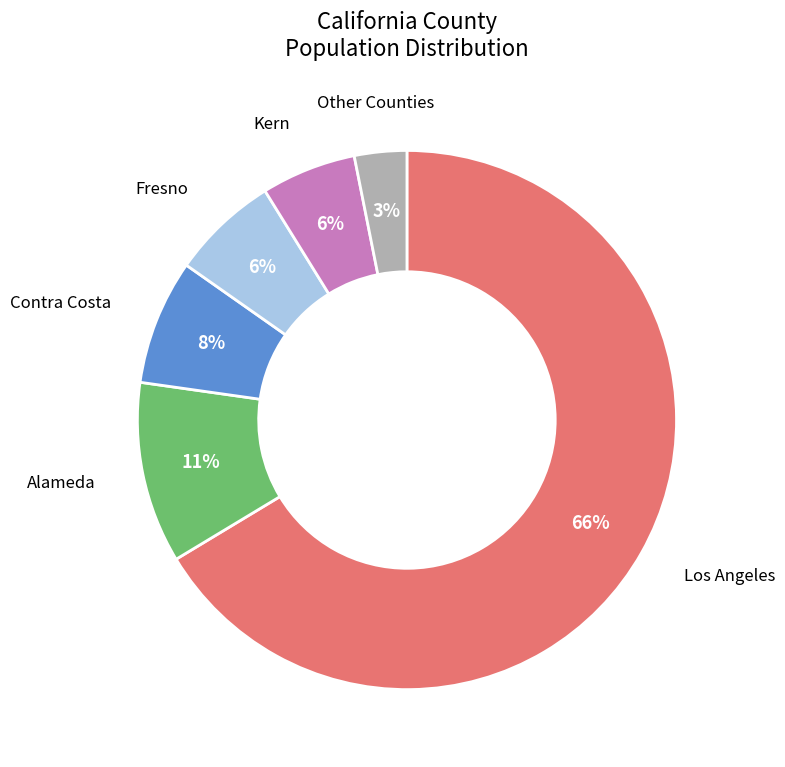

How many segments does this pie chart have?

6